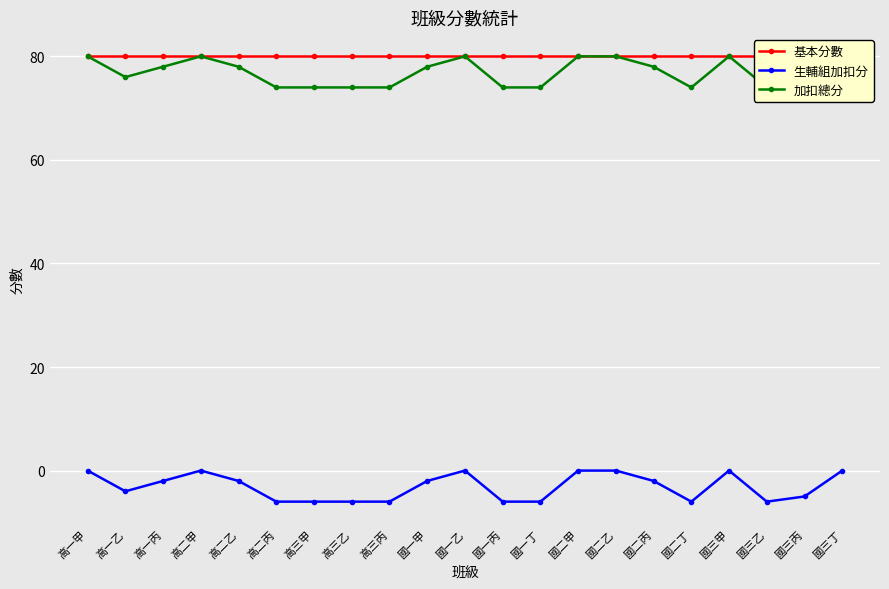

How many values in the 加扣總分 series are below 78?

10